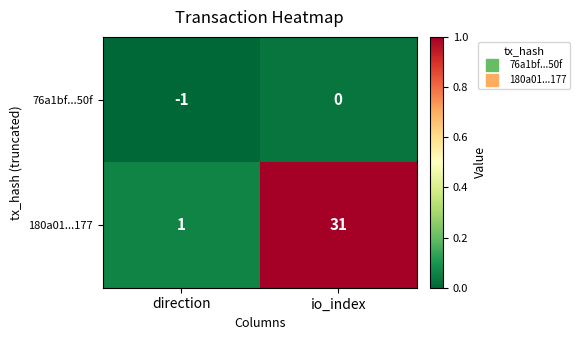

Count the number of data series in this chart.

2